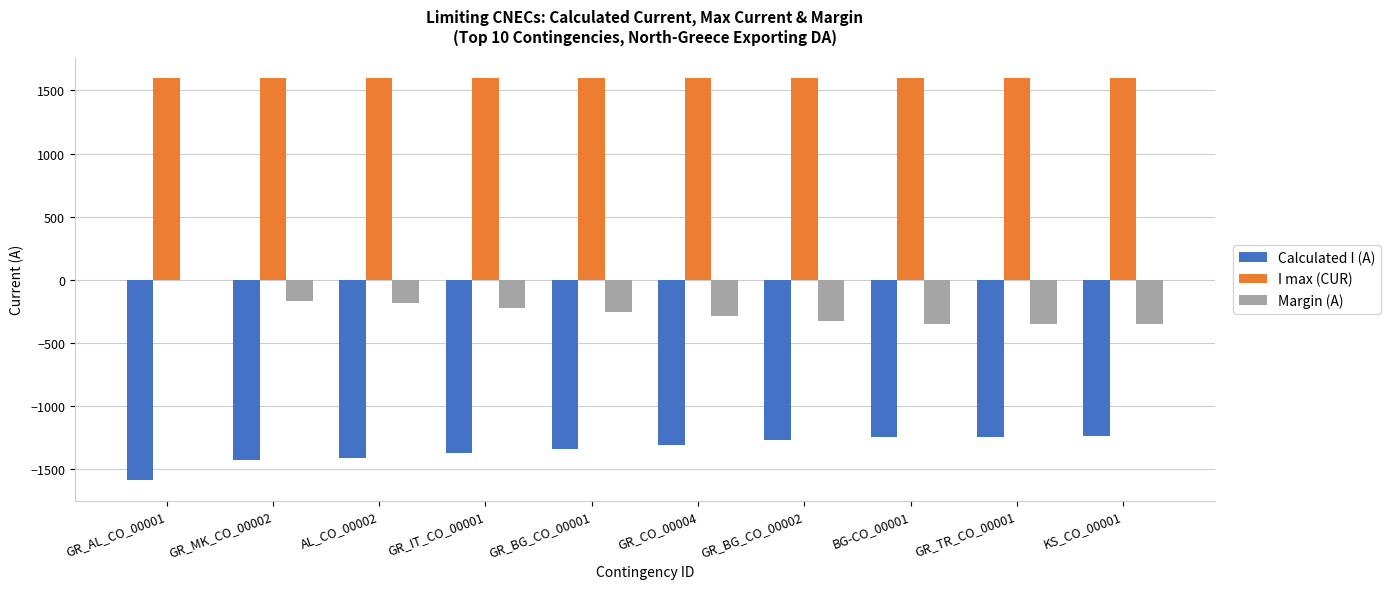

Which series has the largest total across all categories?

I max (CUR)